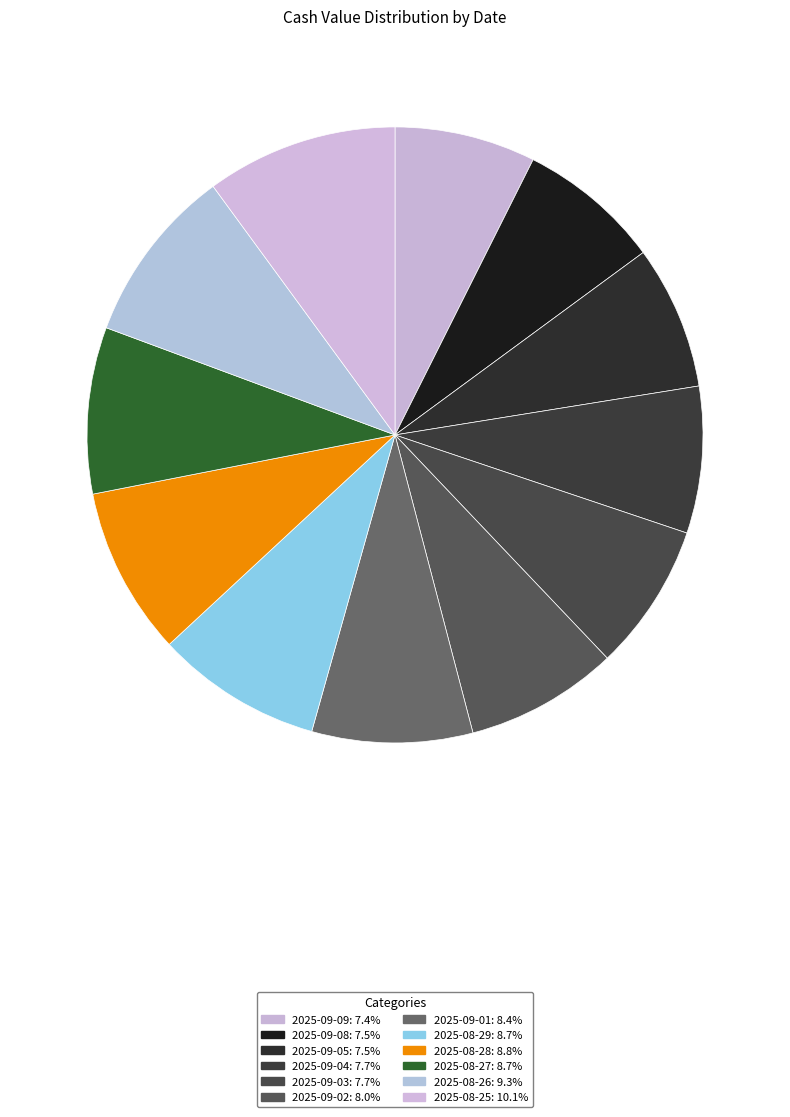

How many slices are in this pie chart?

12